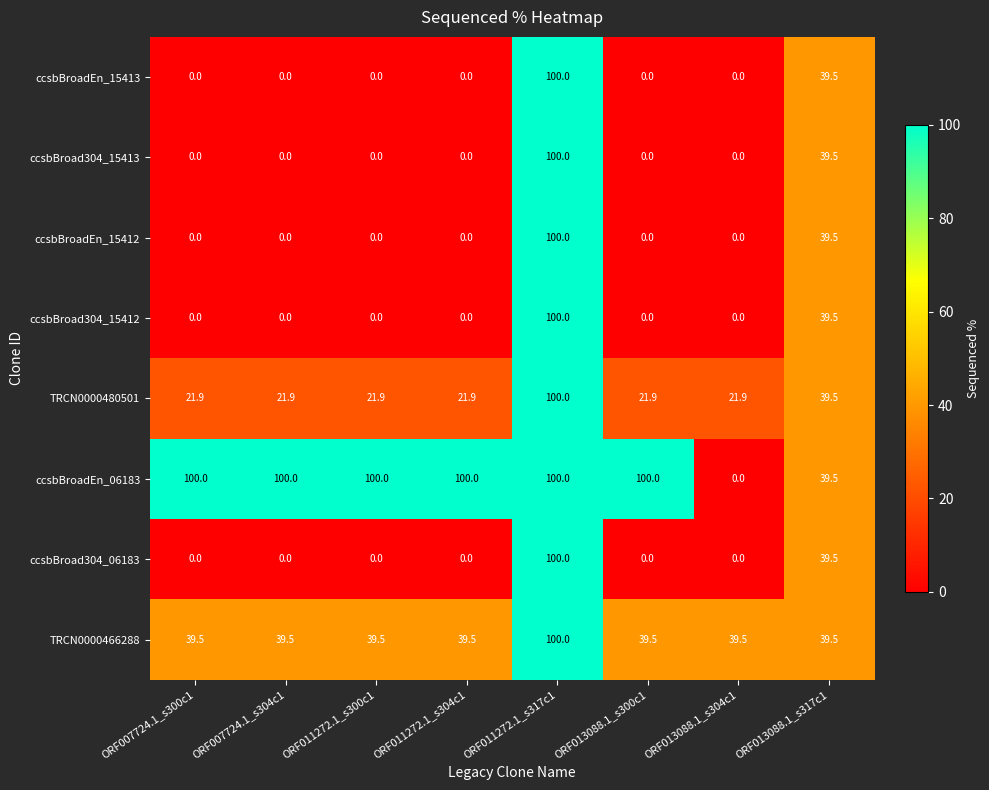

What is the total value across all series at ORF011272.1_s300c1?

161.4